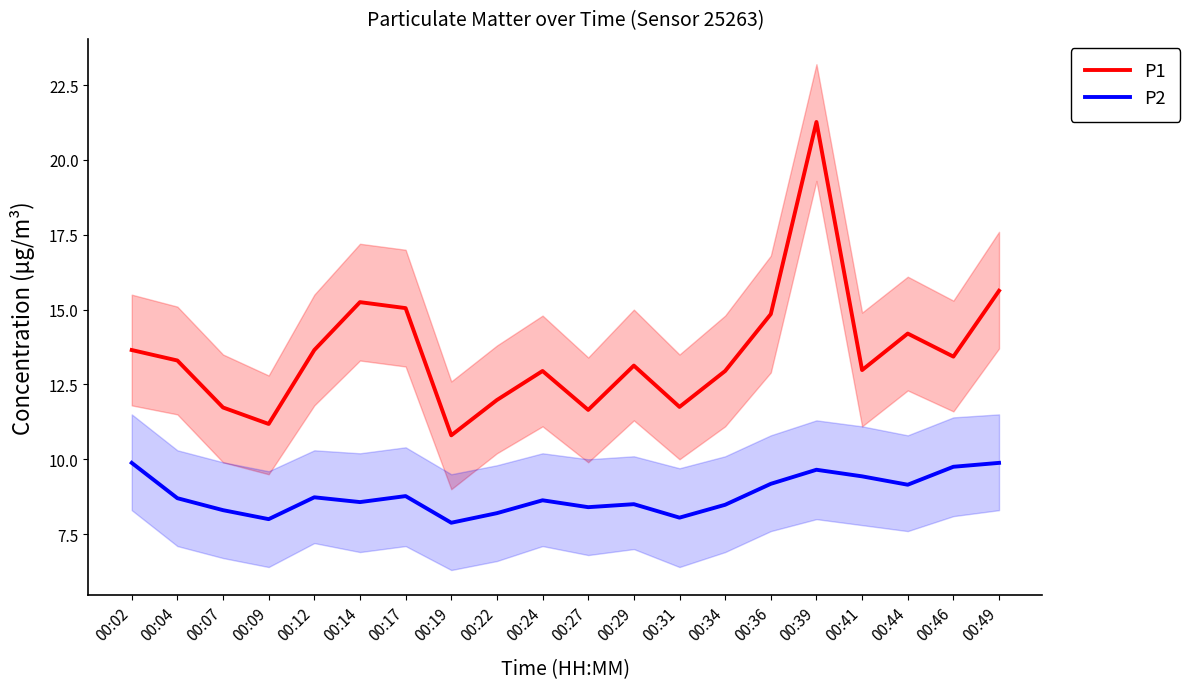

The value of P1 at 00:41 is 18.0. True or false?

False